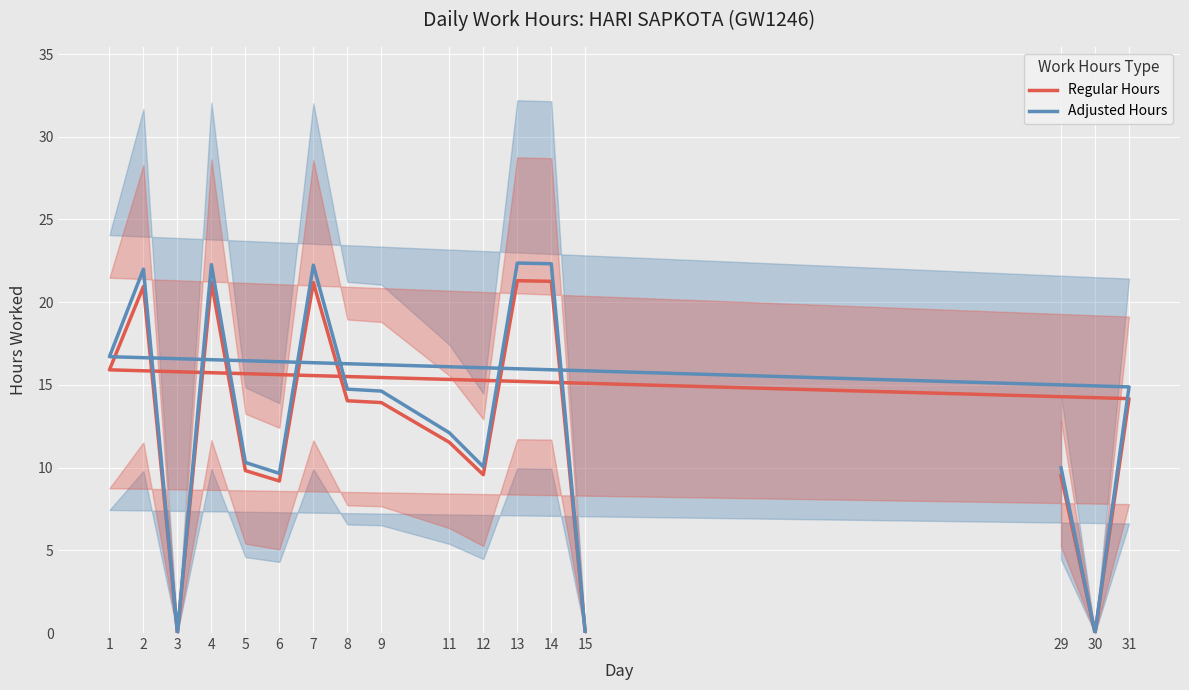

The value of Adjusted Hours at 1 is 25.8. True or false?

False